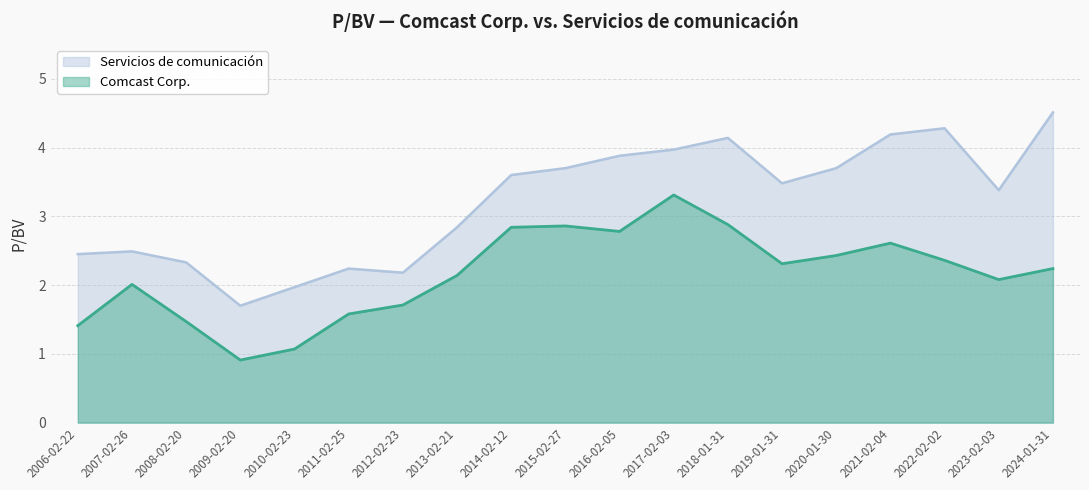

True or false: Servicios de comunicación has more than 1 points higher than both neighbors.

True